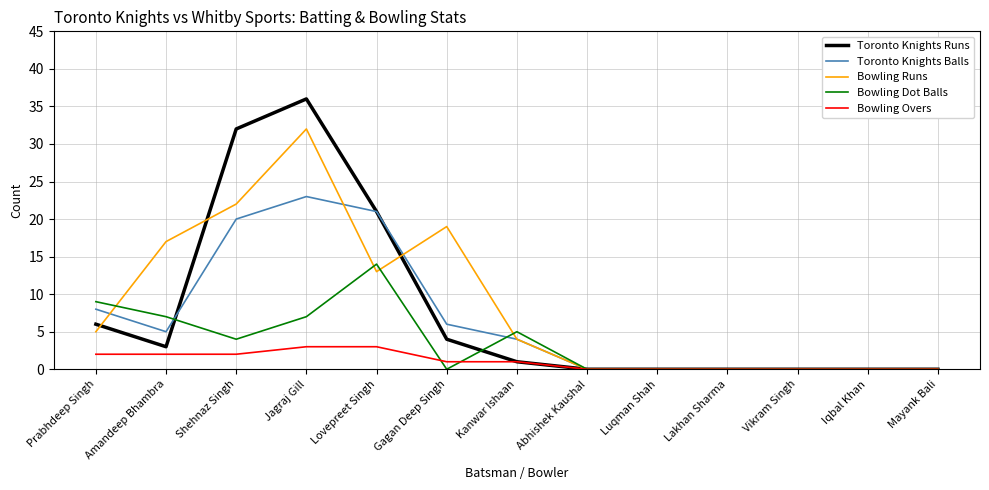

Reading left to right, extract all data points from this chart.

Toronto Knights Runs: Prabhdeep Singh=6	Amandeep Bhambra=3	Shehnaz Singh=32	Jagraj Gill=36	Lovepreet Singh=21	Gagan Deep Singh=4	Kanwar Ishaan=1	Abhishek Kaushal=0	Luqman Shah=0	Lakhan Sharma=0	Vikram Singh=0	Iqbal Khan=0	Mayank Bali=0
Toronto Knights Balls: Prabhdeep Singh=8	Amandeep Bhambra=5	Shehnaz Singh=20	Jagraj Gill=23	Lovepreet Singh=21	Gagan Deep Singh=6	Kanwar Ishaan=4	Abhishek Kaushal=0	Luqman Shah=0	Lakhan Sharma=0	Vikram Singh=0	Iqbal Khan=0	Mayank Bali=0
Bowling Runs: Prabhdeep Singh=5	Amandeep Bhambra=17	Shehnaz Singh=22	Jagraj Gill=32	Lovepreet Singh=13	Gagan Deep Singh=19	Kanwar Ishaan=4	Abhishek Kaushal=0	Luqman Shah=0	Lakhan Sharma=0	Vikram Singh=0	Iqbal Khan=0	Mayank Bali=0
Bowling Dot Balls: Prabhdeep Singh=9	Amandeep Bhambra=7	Shehnaz Singh=4	Jagraj Gill=7	Lovepreet Singh=14	Gagan Deep Singh=0	Kanwar Ishaan=5	Abhishek Kaushal=0	Luqman Shah=0	Lakhan Sharma=0	Vikram Singh=0	Iqbal Khan=0	Mayank Bali=0
Bowling Overs: Prabhdeep Singh=2	Amandeep Bhambra=2	Shehnaz Singh=2	Jagraj Gill=3	Lovepreet Singh=3	Gagan Deep Singh=1	Kanwar Ishaan=1	Abhishek Kaushal=0	Luqman Shah=0	Lakhan Sharma=0	Vikram Singh=0	Iqbal Khan=0	Mayank Bali=0